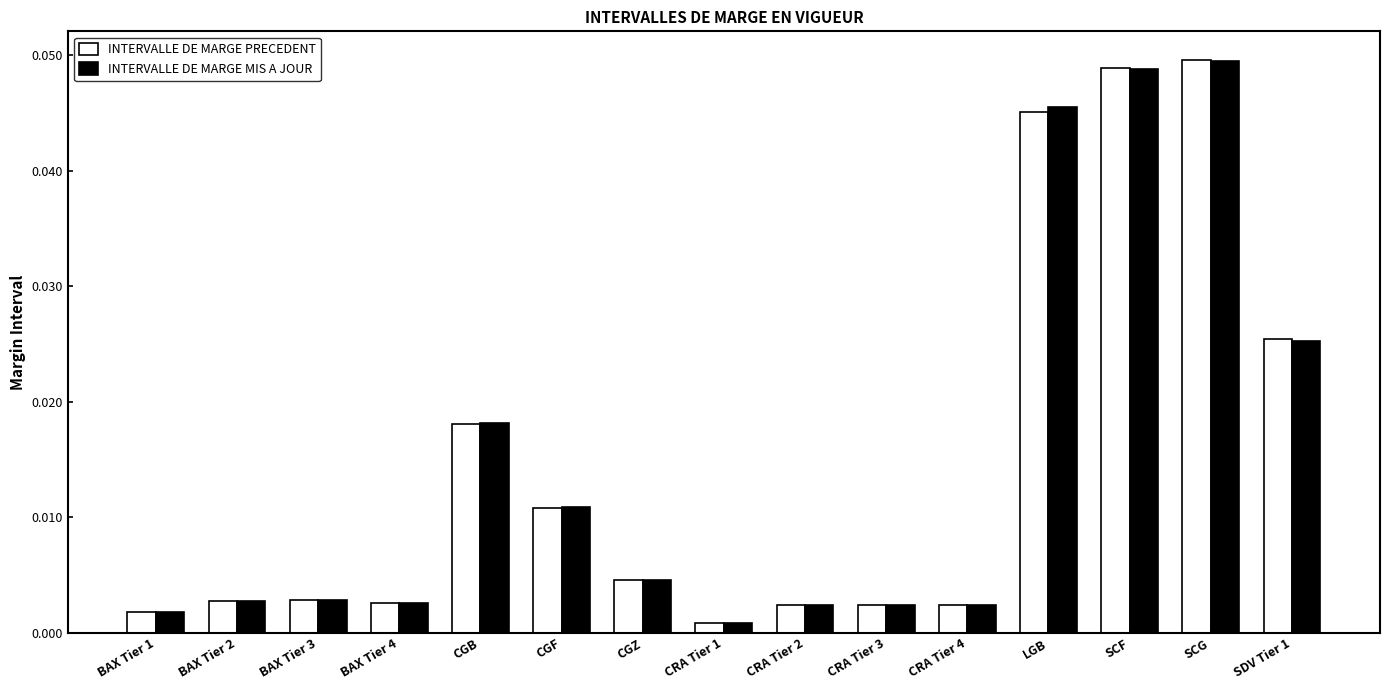

At which label is INTERVALLE DE MARGE PRECEDENT closest to 0?

CRA Tier 1